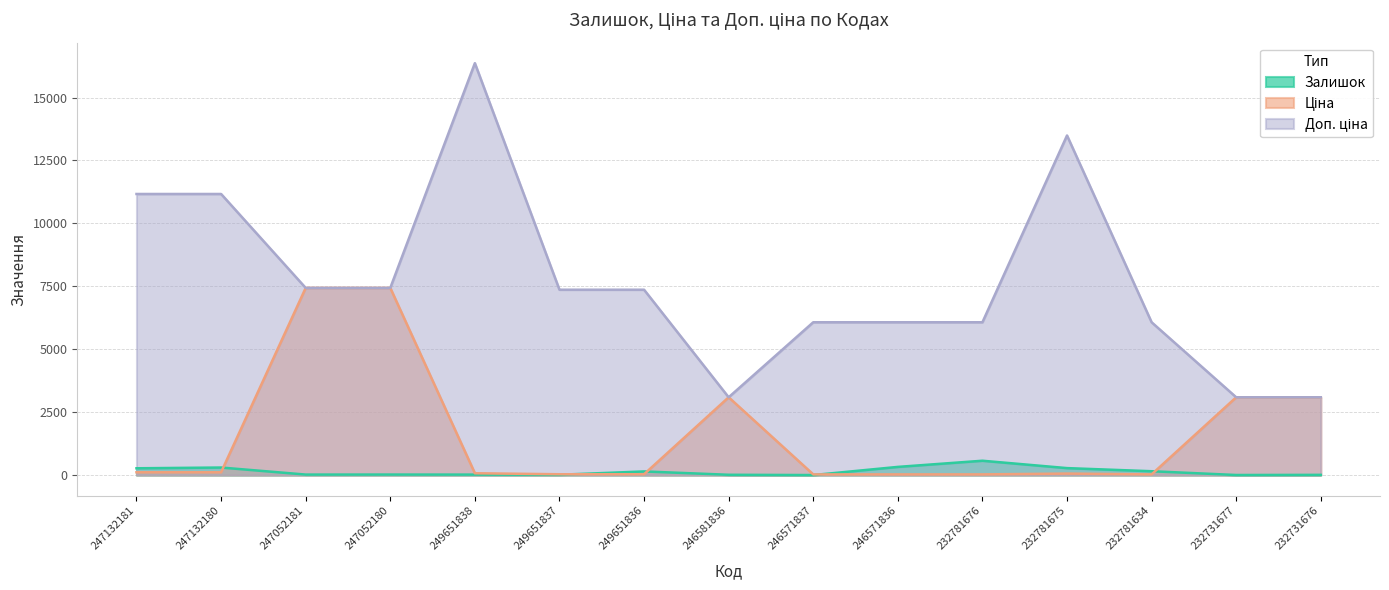

Count the number of categories in the chart.

15